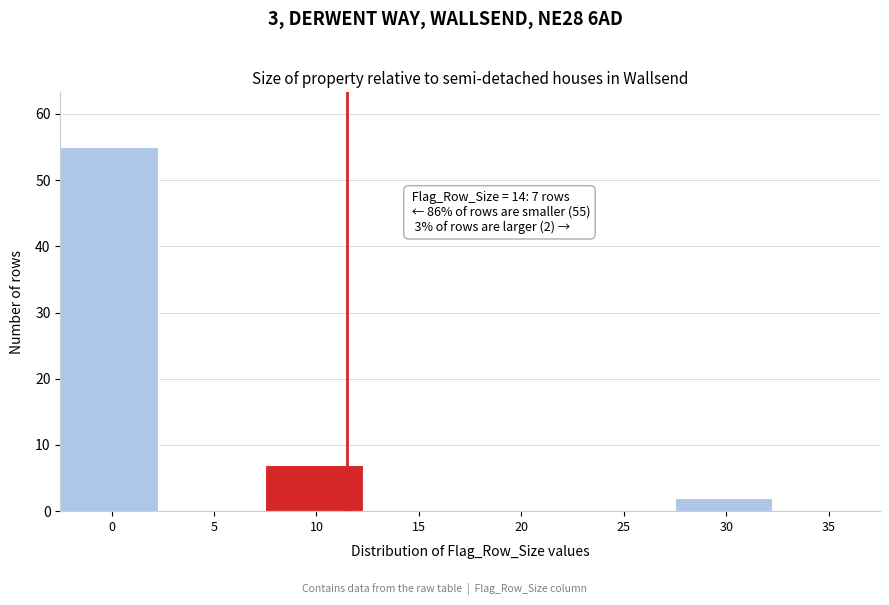

Reading left to right, transcribe all the data shown in this chart.

0=55	5=0	10=7	15=0	20=0	25=0	30=2	35=0